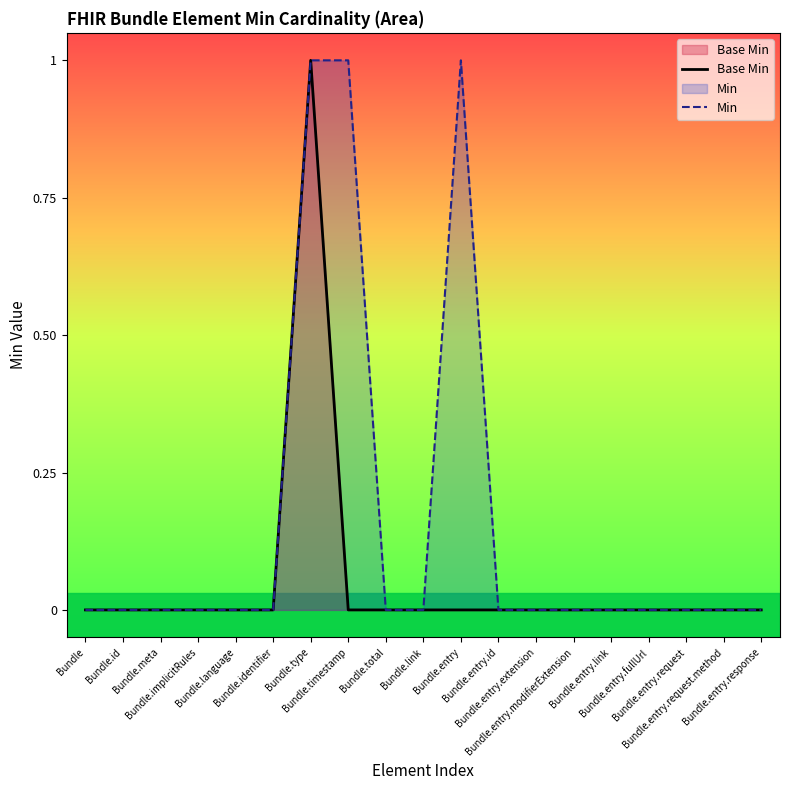

Count the number of data series in this chart.

2